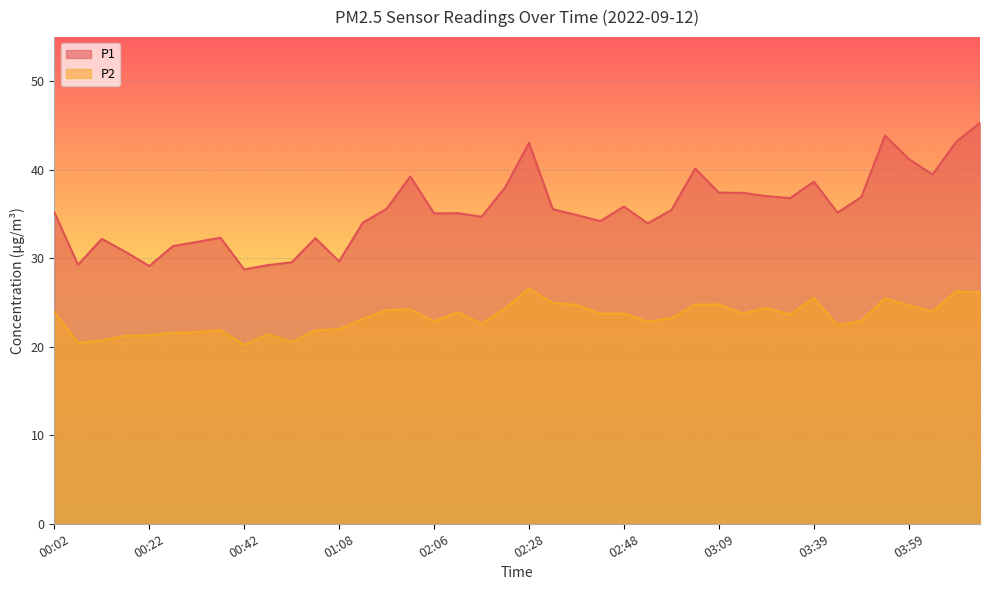

Where does the P1 series first go above 35?

00:02